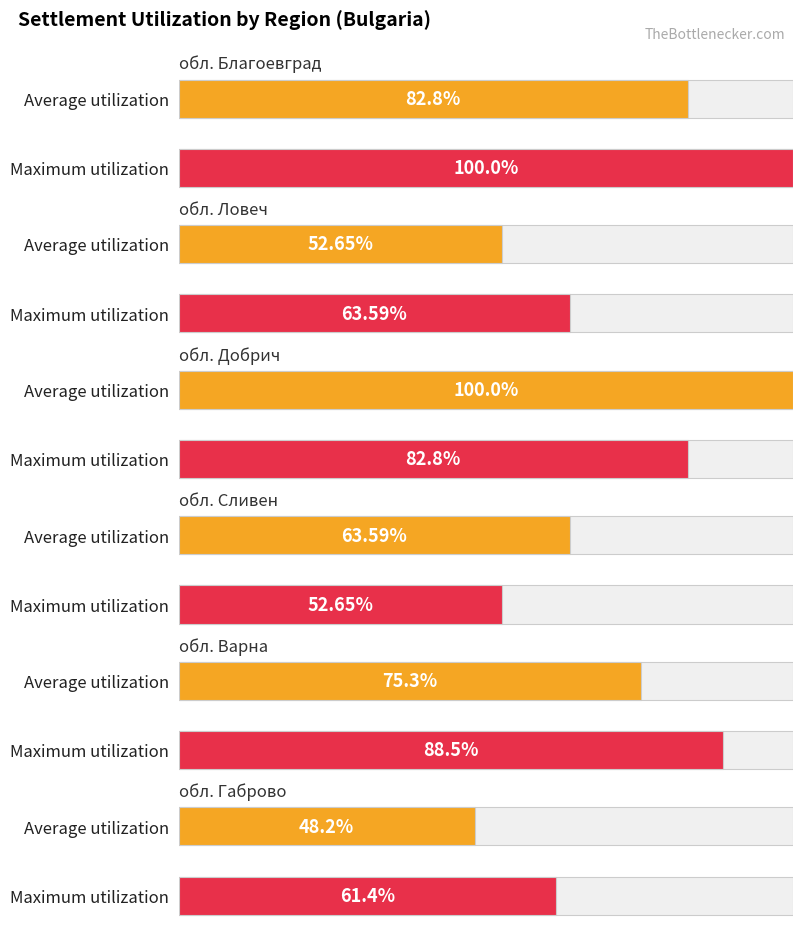

At which label does Average utilization first exceed 75?

обл. Благоевград